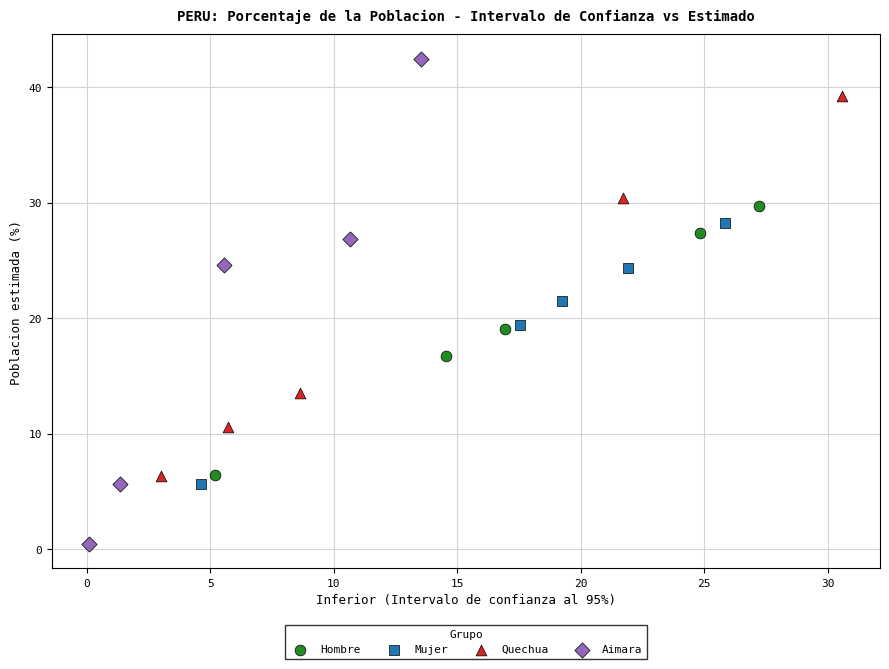

Which series reaches the minimum Y coordinate?

Aimara